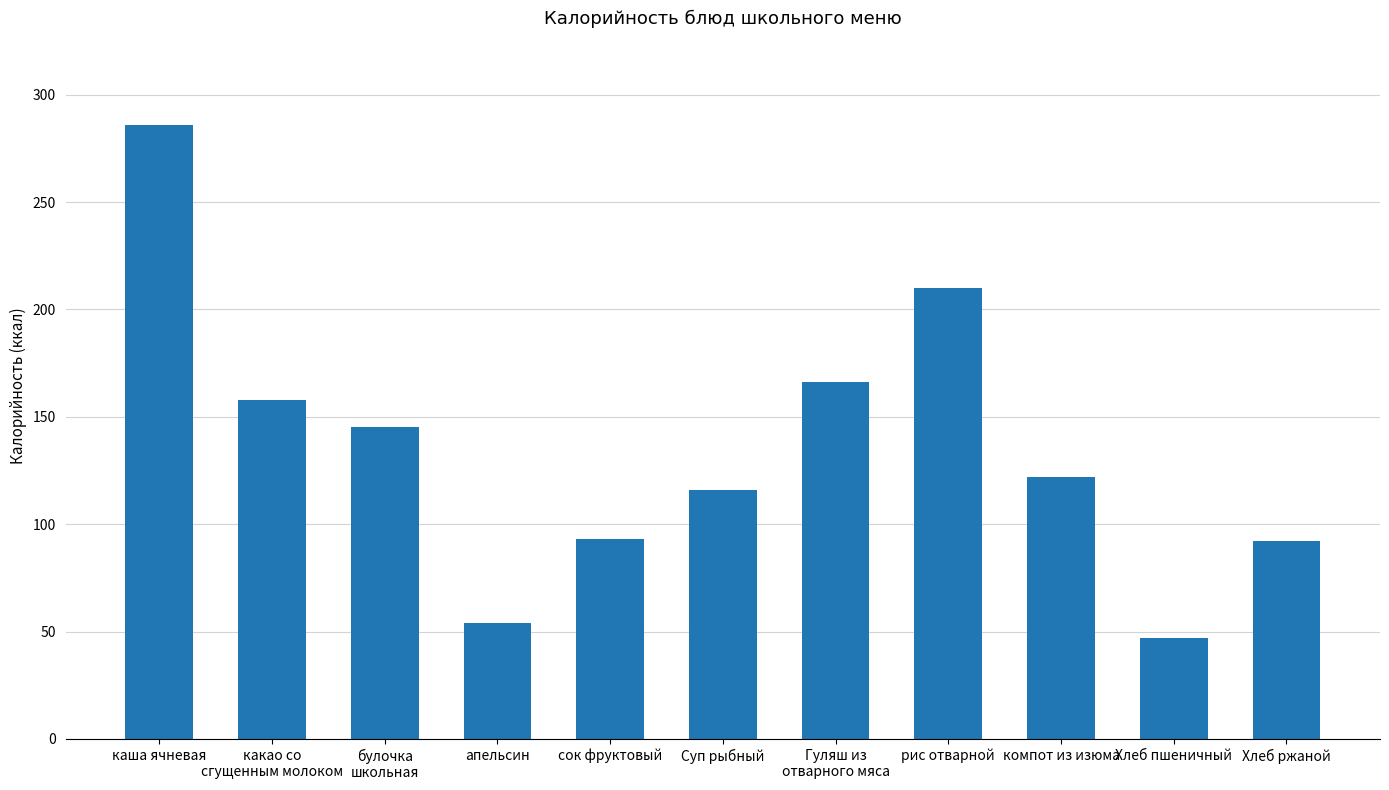

What is the smallest value displayed?

47